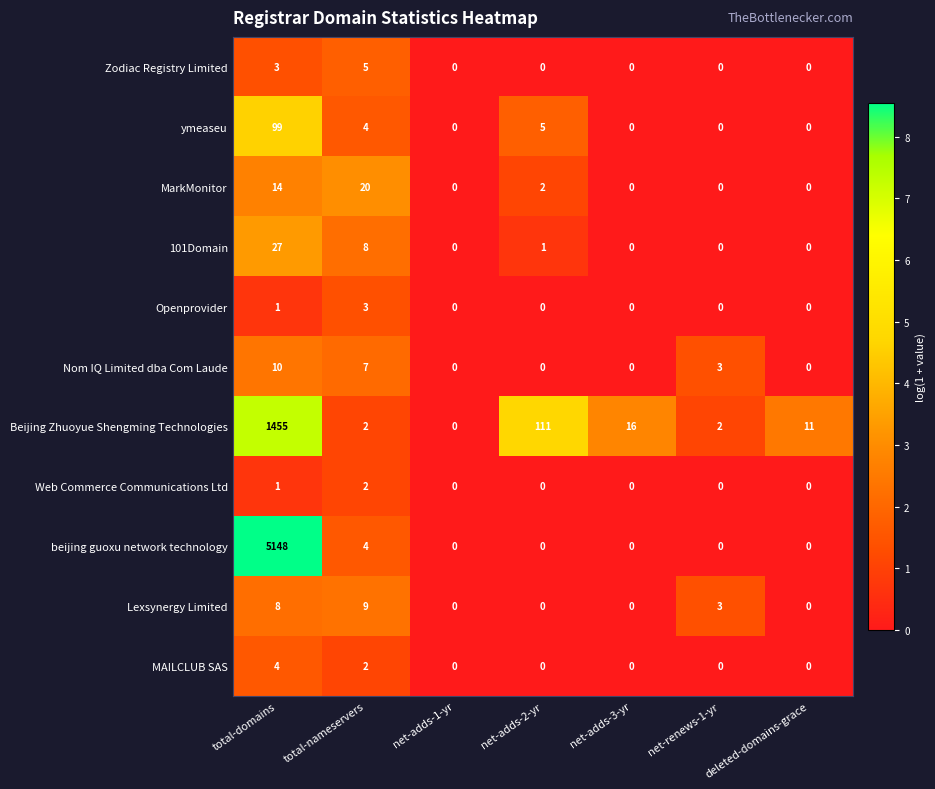

Which category has the highest value in the Openprovider series?

total-nameservers